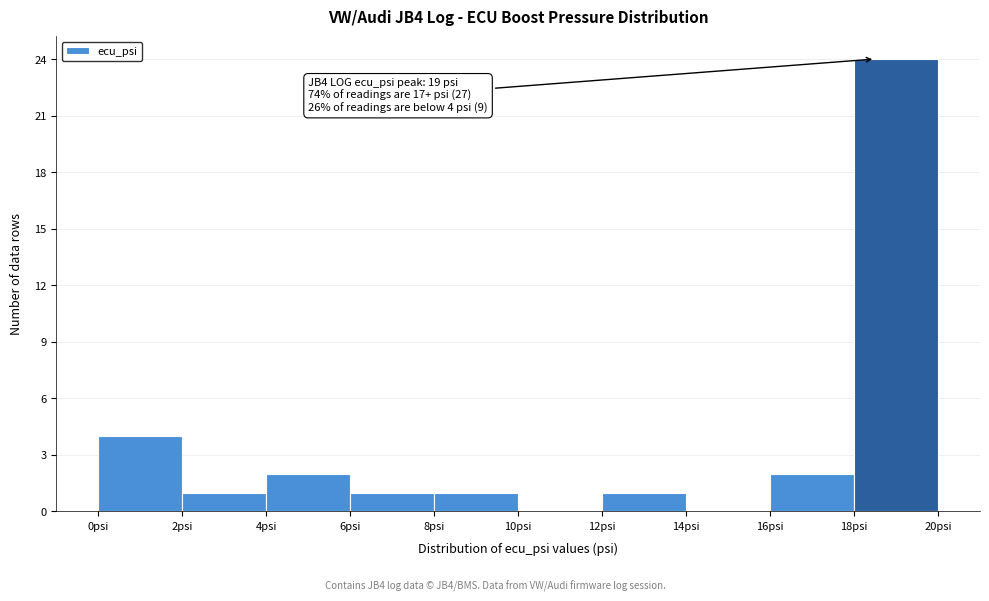

Over which range of the x-axis is the bar tallest?

18 to 20